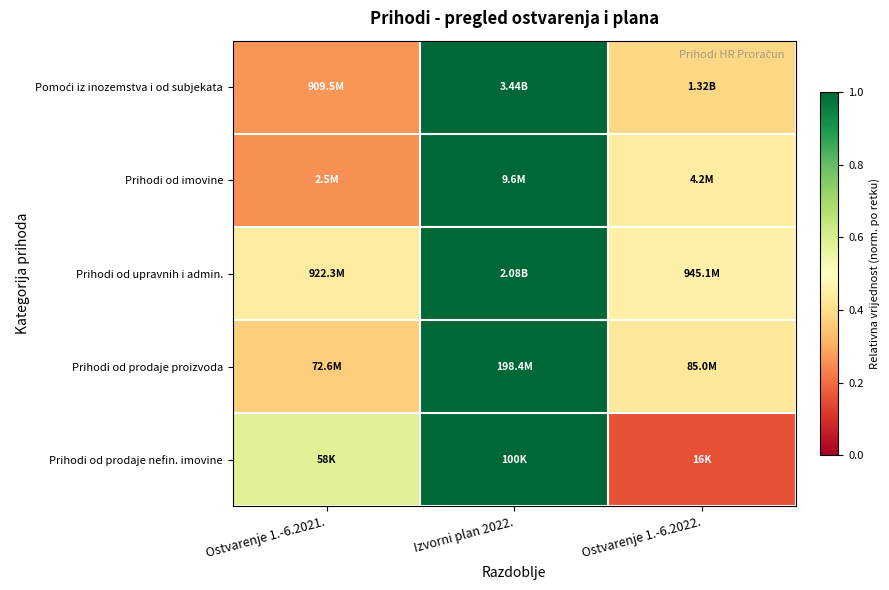

At which category does the chart reach its minimum across all series?

Ostvarenje 1.-6.2022.